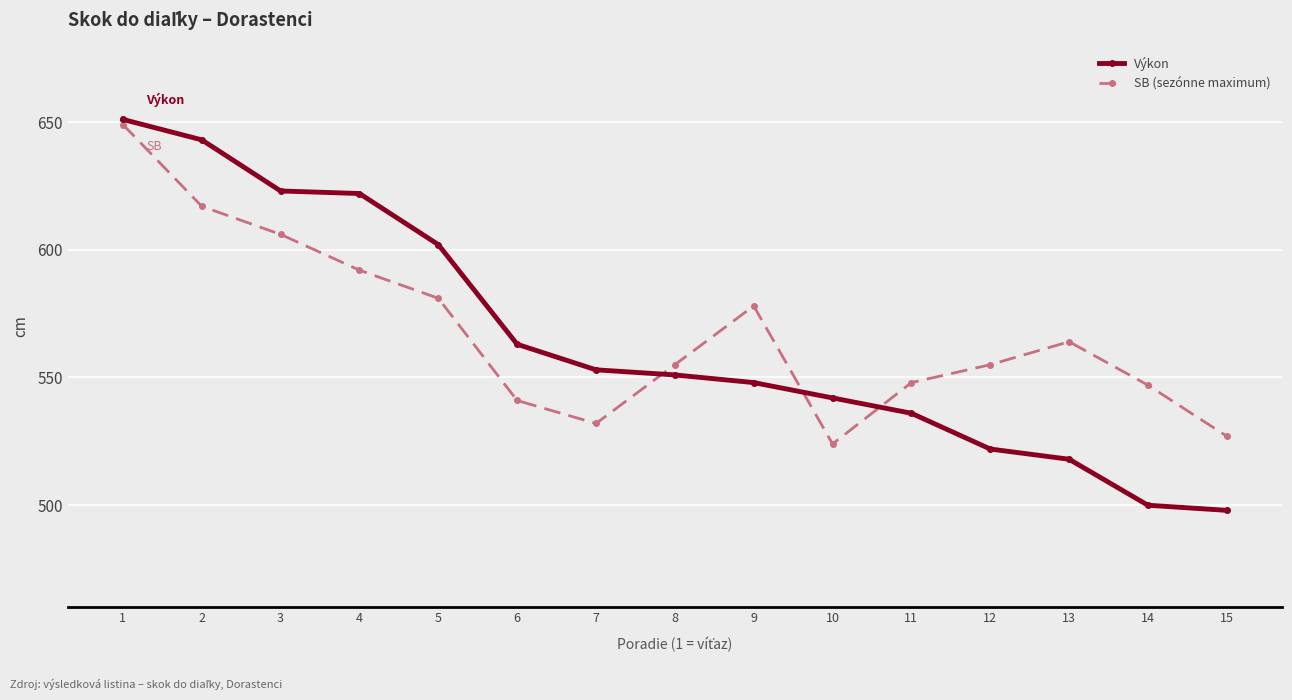

Is the value of SB (sezónne maximum) at 14 greater than the value of Výkon at 7?

No